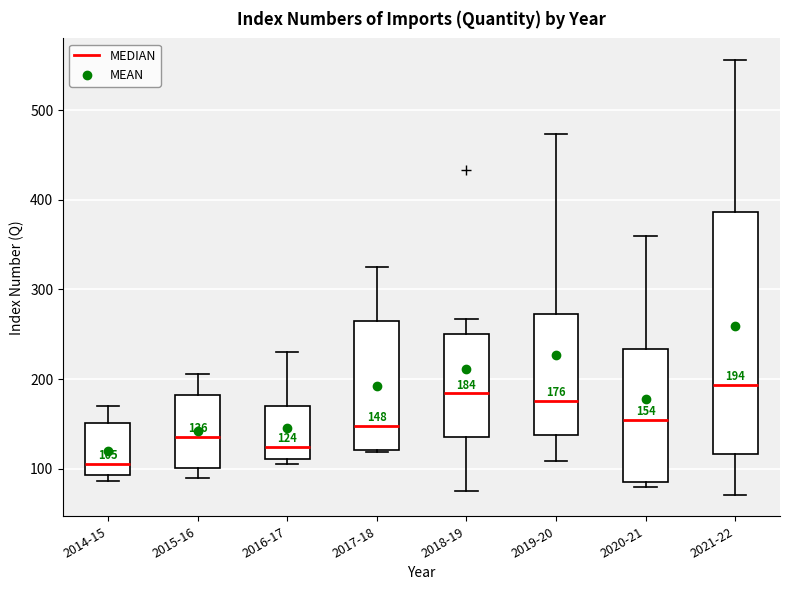

Which box is the tallest, from its lower edge to its upper edge?

2021-22